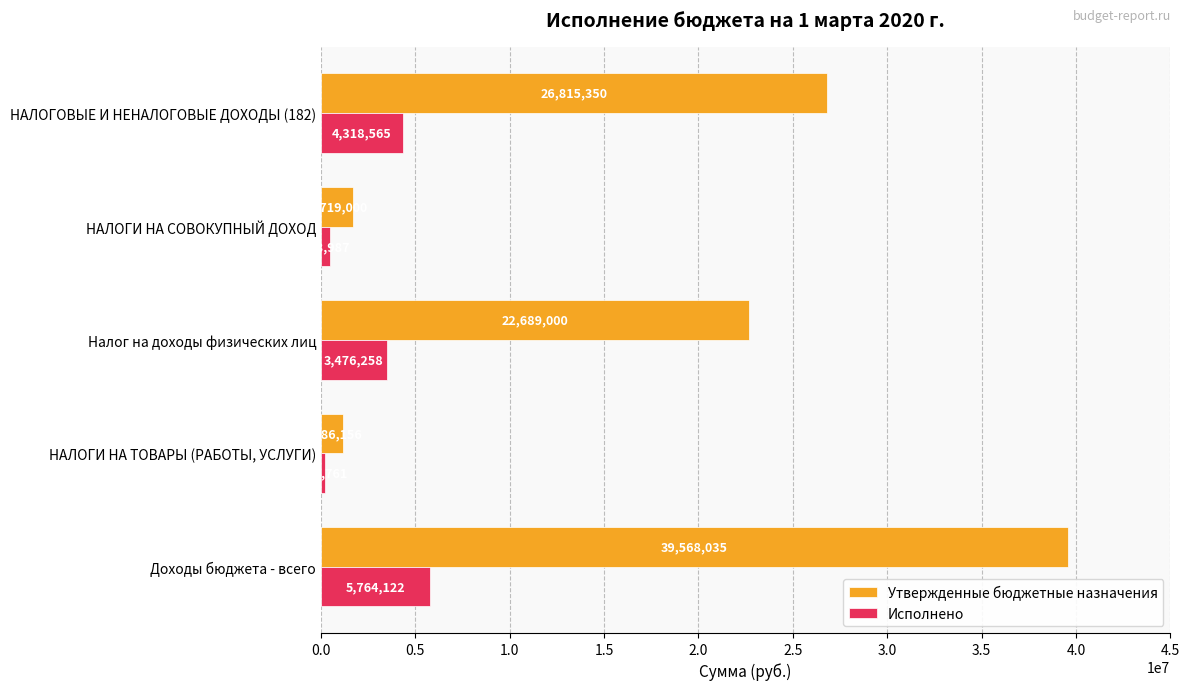

Rank the series by their maximum value, from highest to lowest.

Утвержденные бюджетные назначения, Исполнено